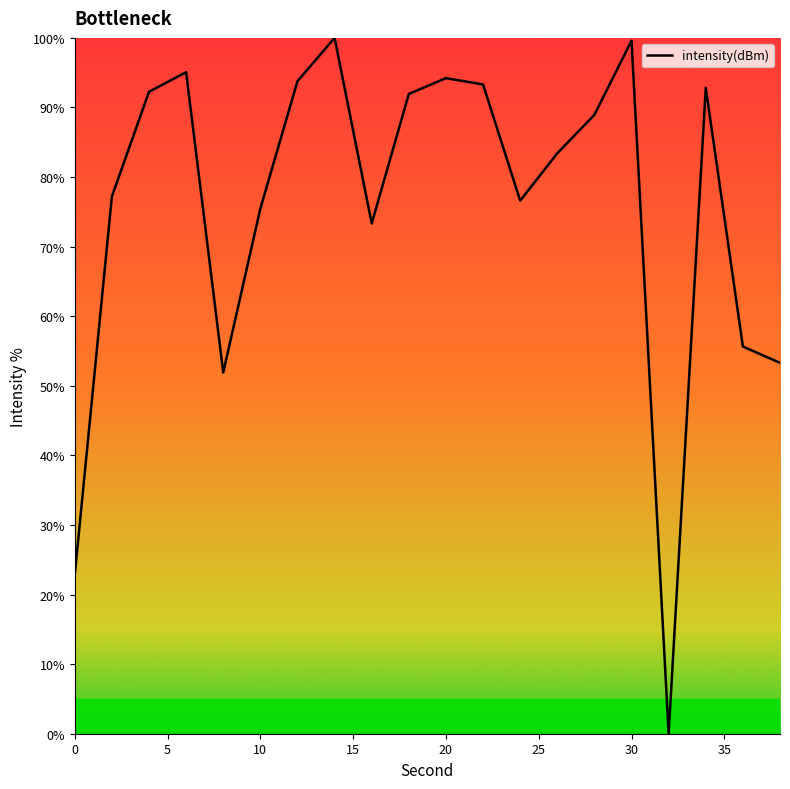

What is the greatest value displayed?

100.0